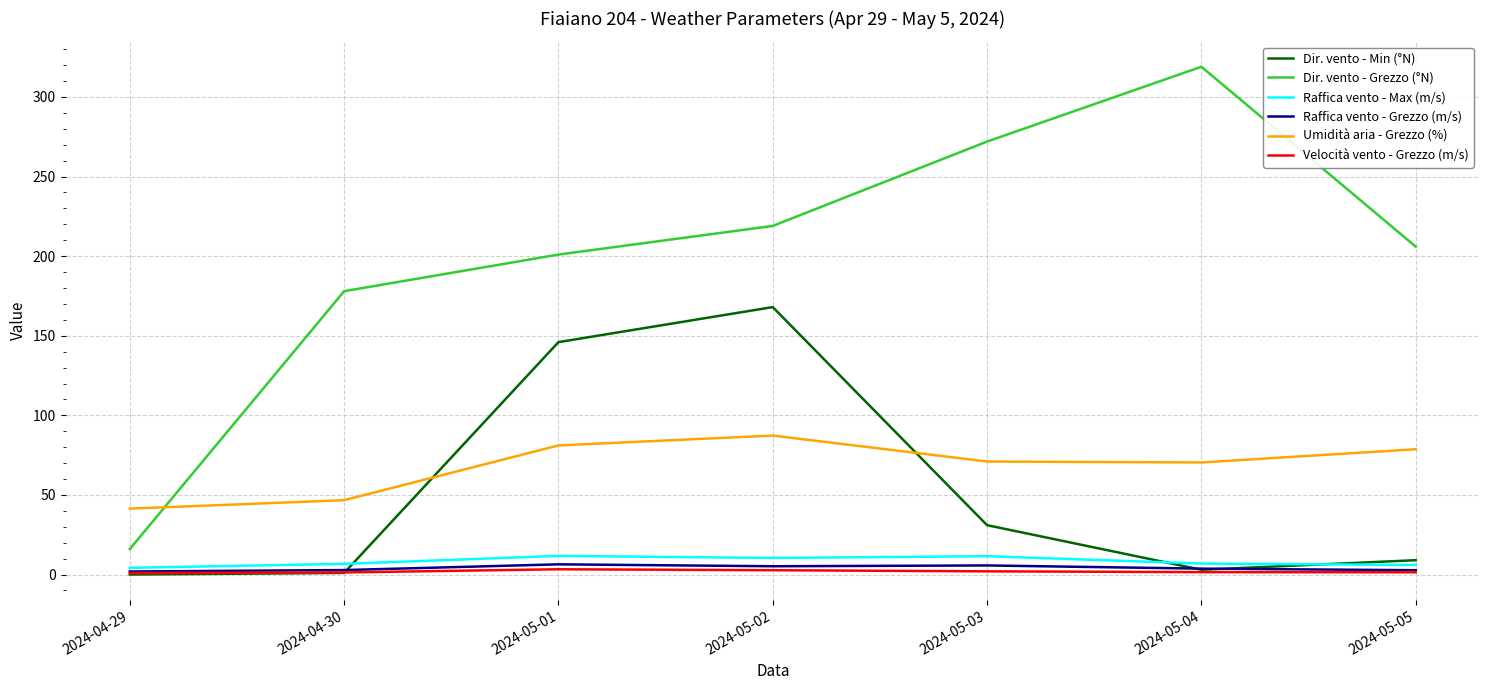

In Umidità aria - Grezzo (%), how many points are lower than both neighbors (excluding endpoints)?

1